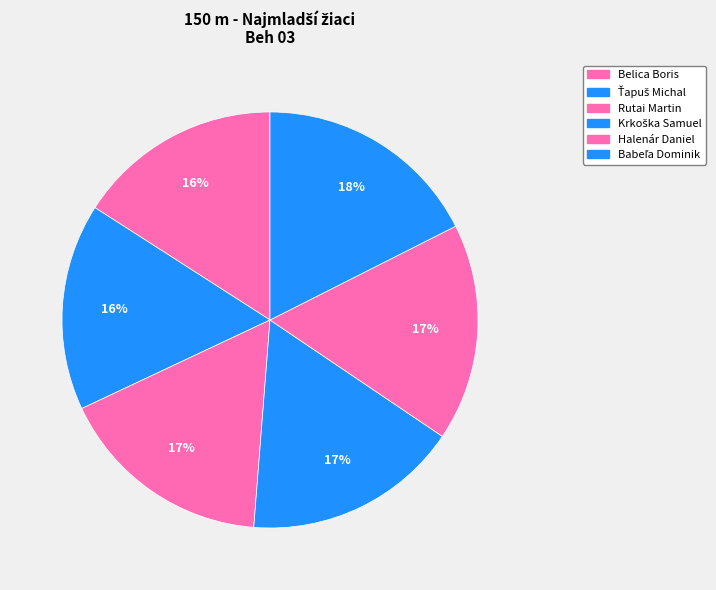

To the nearest percent, what percentage of the pie is Rutai Martin?

17%